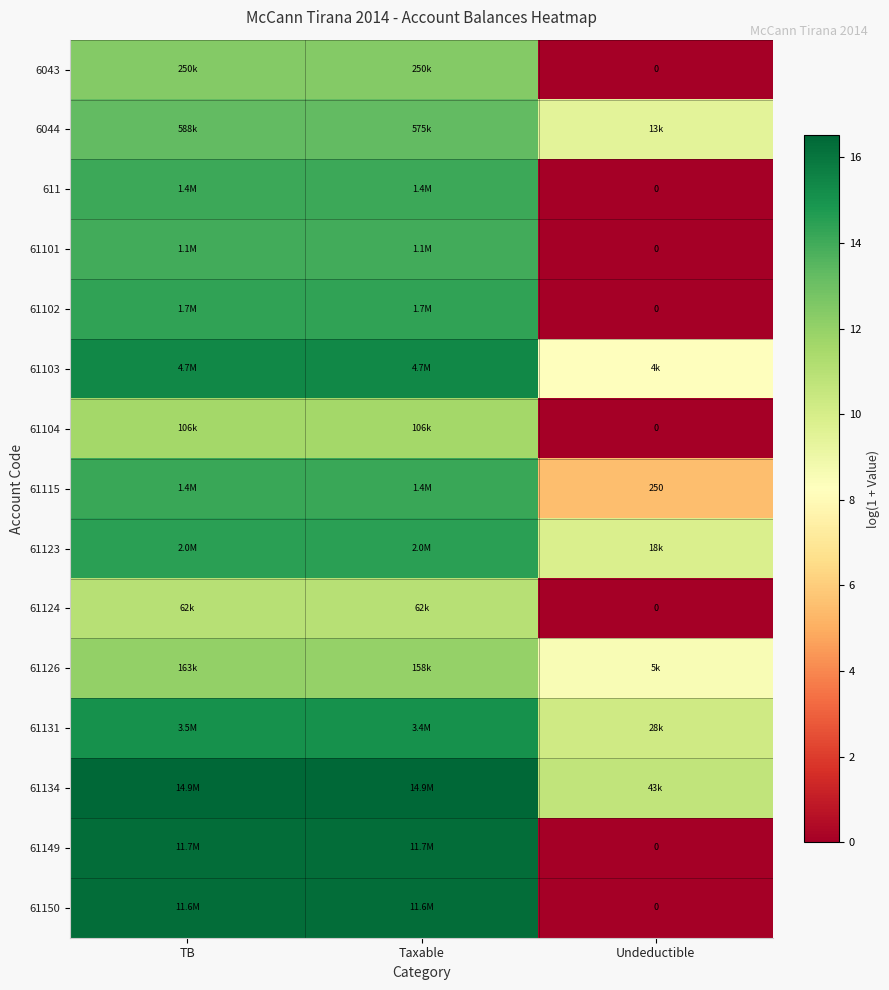

How many values in the 61150 series are below 16?

1